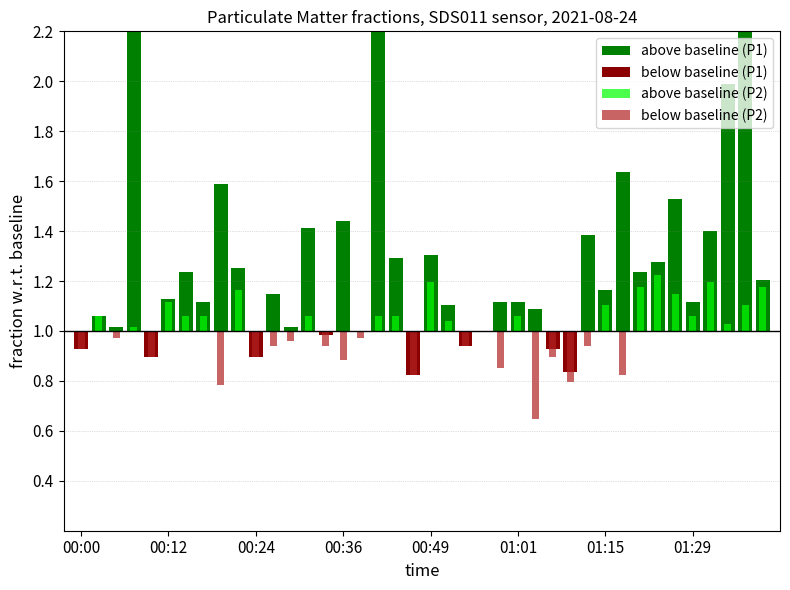

Which series changed the most between 9 and 20?

above baseline (P1)